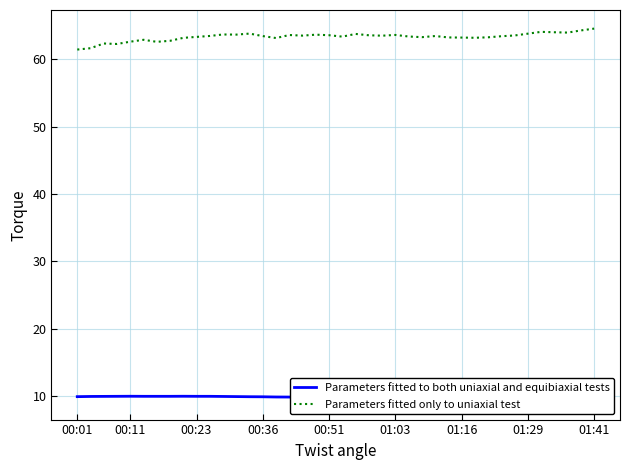

Which has a higher value, 12 or 38?

12